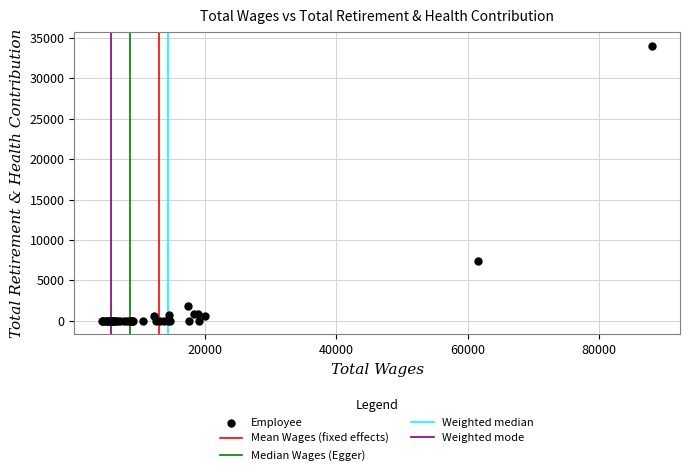

What Y value in the scatter plot is closest to 17019?

7436